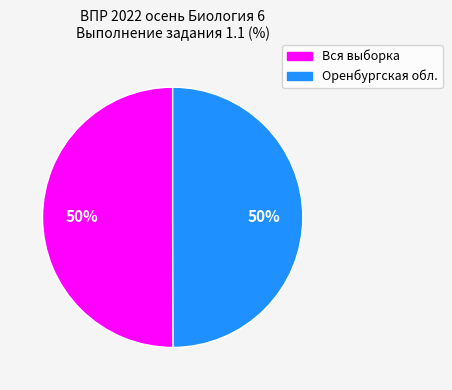

To the nearest percent, what is the difference between the largest and smallest slice percentages?

0%